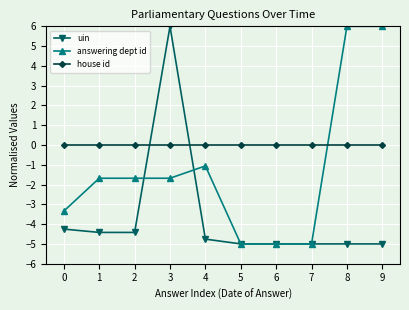

What is the total value across all series at 1?

-6.1